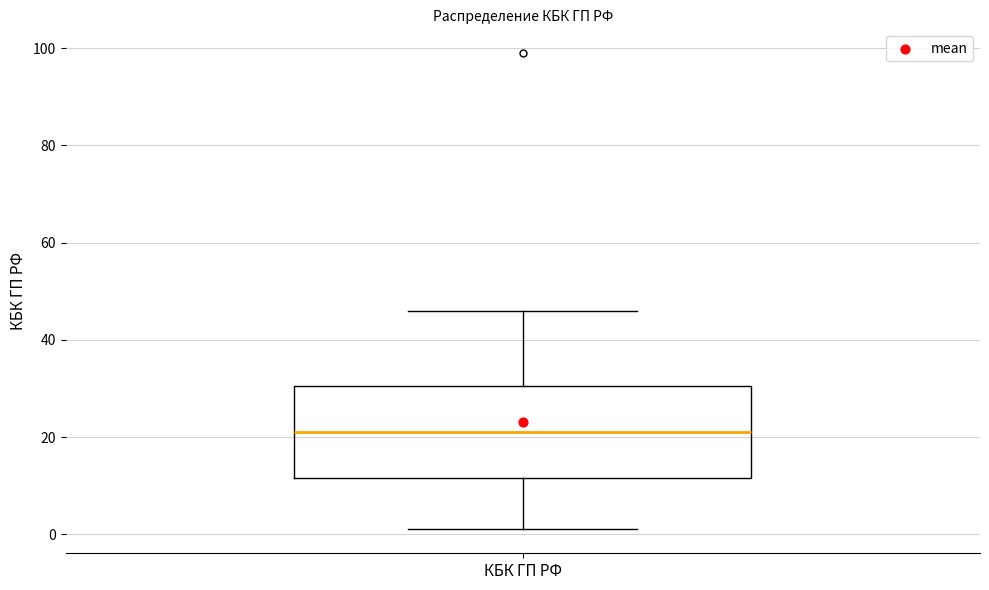

Where does the upper whisker of the box for КБК ГП РФ end on the y-axis? The values are not printed on the chart, so give them approximately, as read against the axis.

46